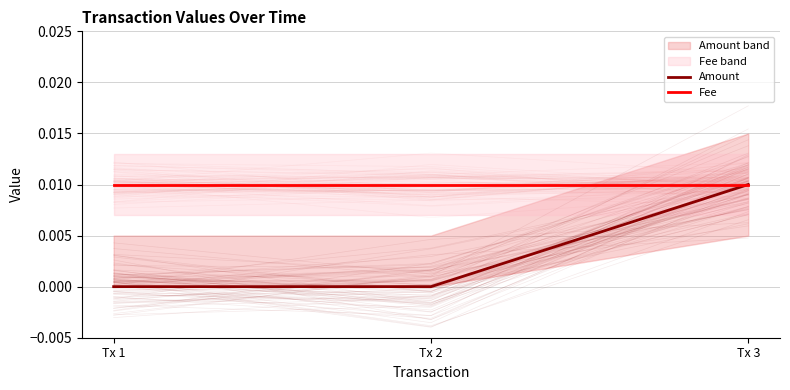

At how many categories does at least one series exceed 0?

3